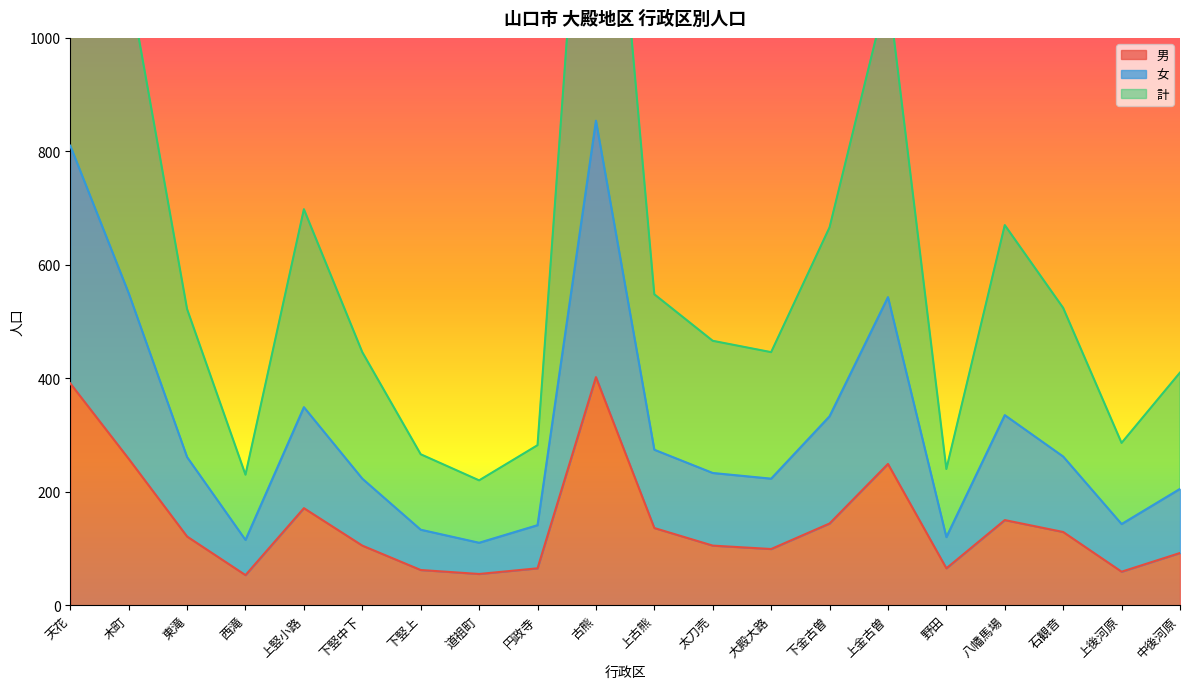

What is the difference between the 女 values at 上竪小路 and 天花?

461